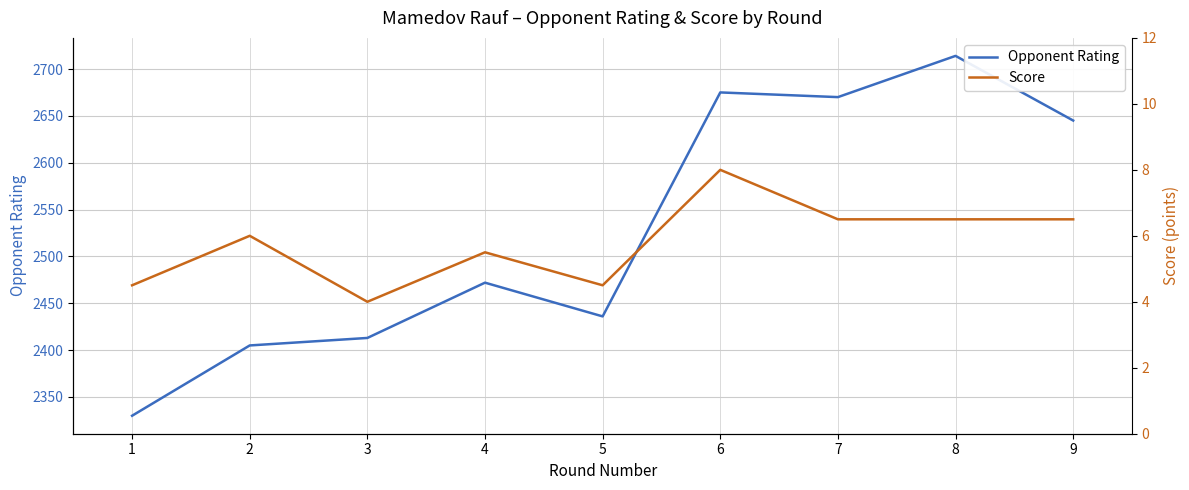

What is the value of the Score point at the 9th from the left?

6.5